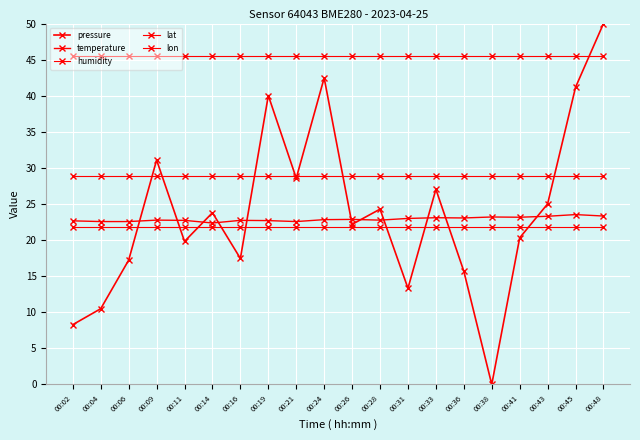

Reading right to left, transcribe all the data shown in this chart.

pressure: 50.0	41.2	25.0	20.3	0.0	15.7	27.0	13.3	24.3	22.2	42.5	28.6	40.0	17.5	23.8	19.8	31.1	17.2	10.5	8.3
temperature: 23.3	23.5	23.3	23.2	23.2	23.1	23.1	23.0	22.8	22.9	22.8	22.6	22.7	22.7	22.4	22.7	22.8	22.6	22.6	22.7
humidity: 45.5	45.5	45.5	45.5	45.5	45.5	45.5	45.5	45.5	45.5	45.5	45.5	45.5	45.5	45.5	45.5	45.5	45.5	45.5	45.5
lat: 28.9	28.9	28.9	28.9	28.9	28.9	28.9	28.9	28.9	28.9	28.9	28.9	28.9	28.9	28.9	28.9	28.9	28.9	28.9	28.9
lon: 21.8	21.8	21.8	21.8	21.8	21.8	21.8	21.8	21.8	21.8	21.8	21.8	21.8	21.8	21.8	21.8	21.8	21.8	21.8	21.8